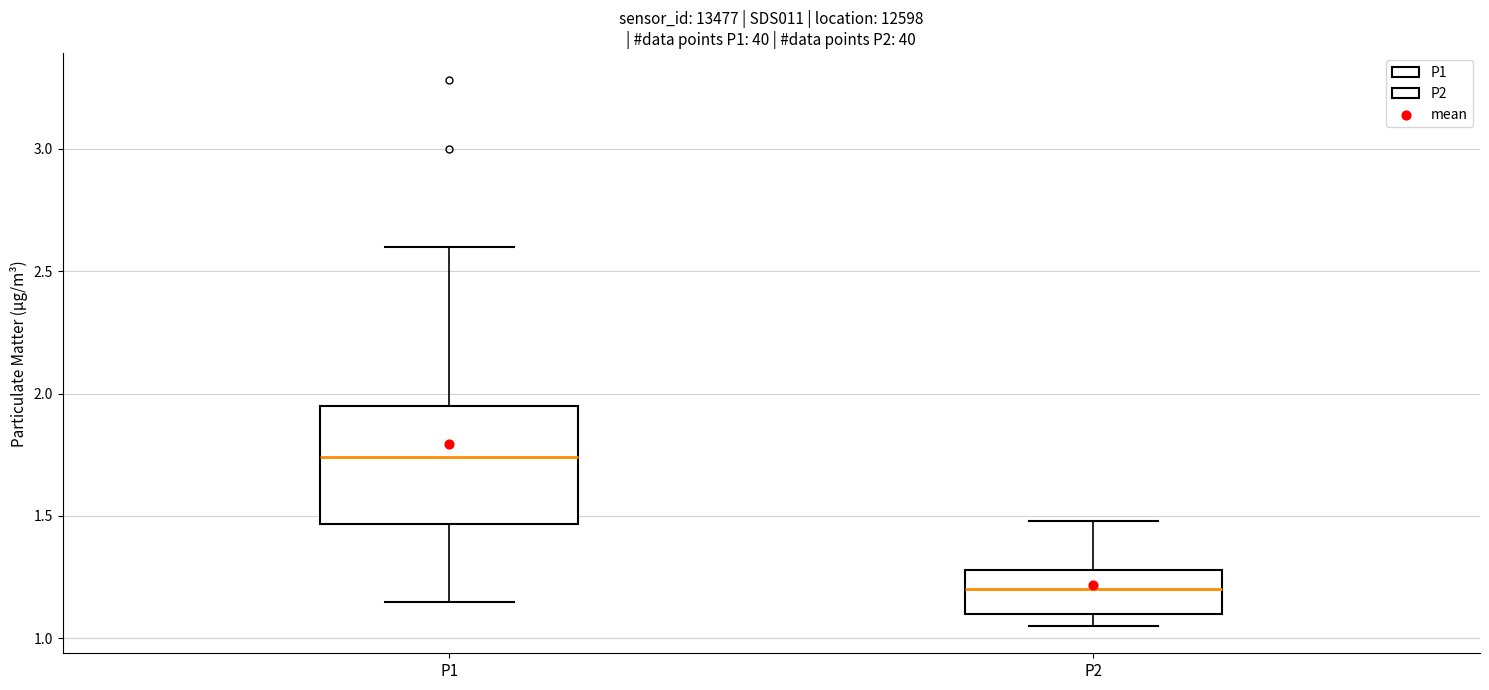

Which box has the lowest median line?

P2